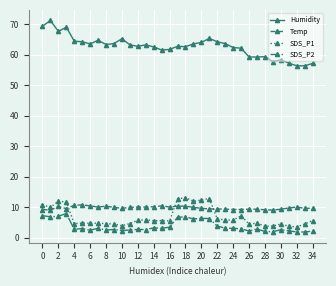

What is the smallest value displayed?

1.8